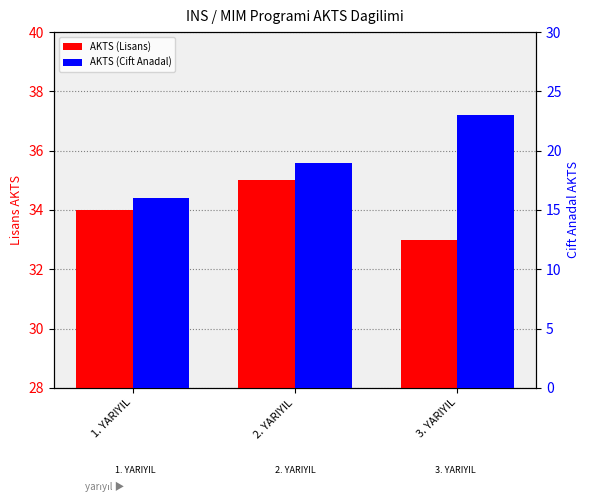

Reading left to right, what are all the values shown in this chart?

AKTS (Lisans): 1. YARIYIL=34	2. YARIYIL=35	3. YARIYIL=33
AKTS (Cift Anadal): 1. YARIYIL=16	2. YARIYIL=19	3. YARIYIL=23